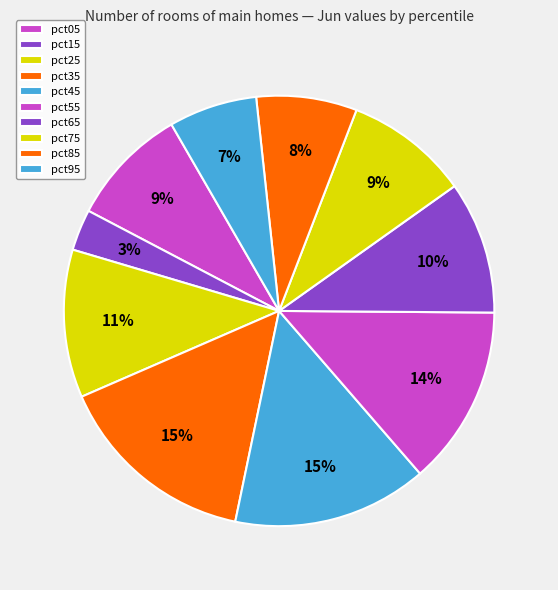

Which category has the biggest portion of the pie?

pct35